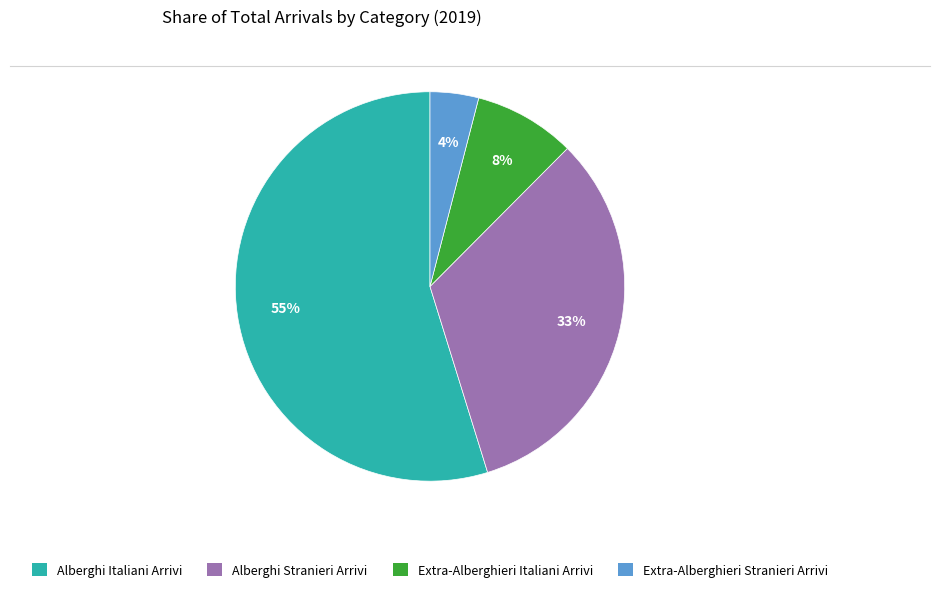

Count the number of slices in the pie.

4